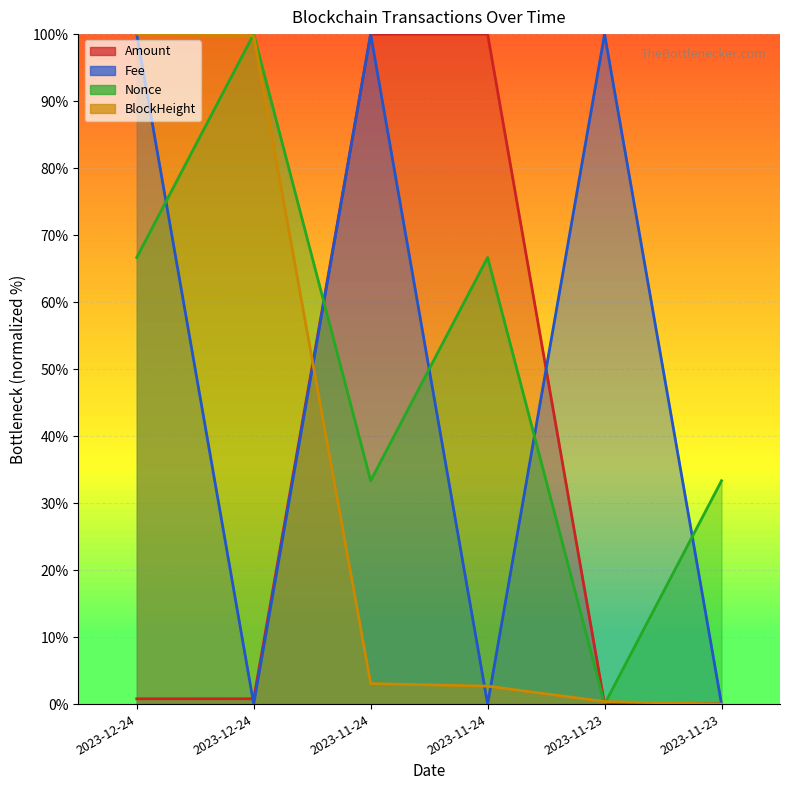

Rank the series at 2023-12-24 from highest to lowest value.

Fee, BlockHeight, Nonce, Amount